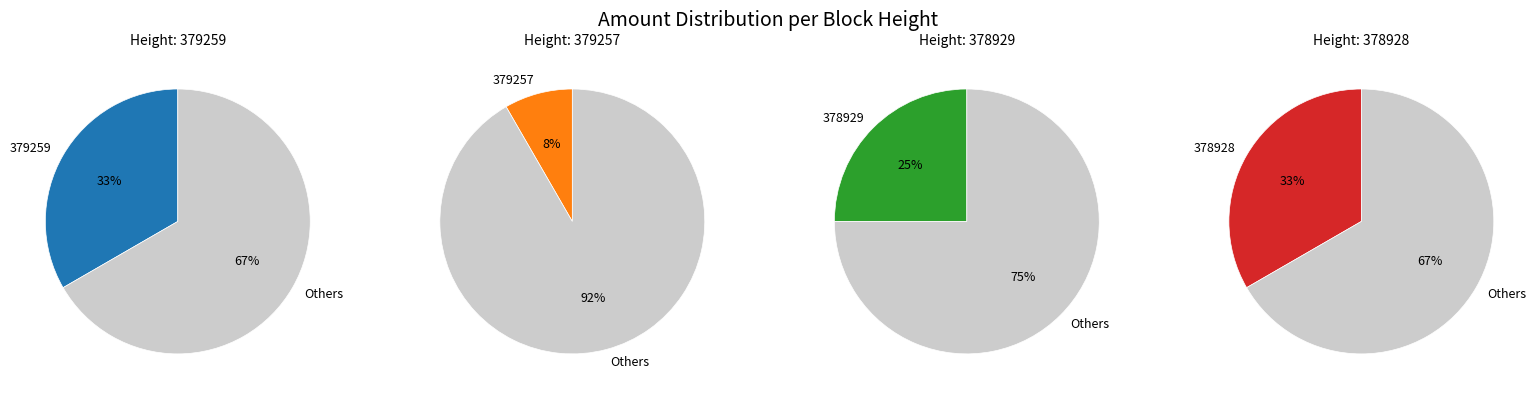

What percentage is the 378928 slice, to the nearest percent?

33%